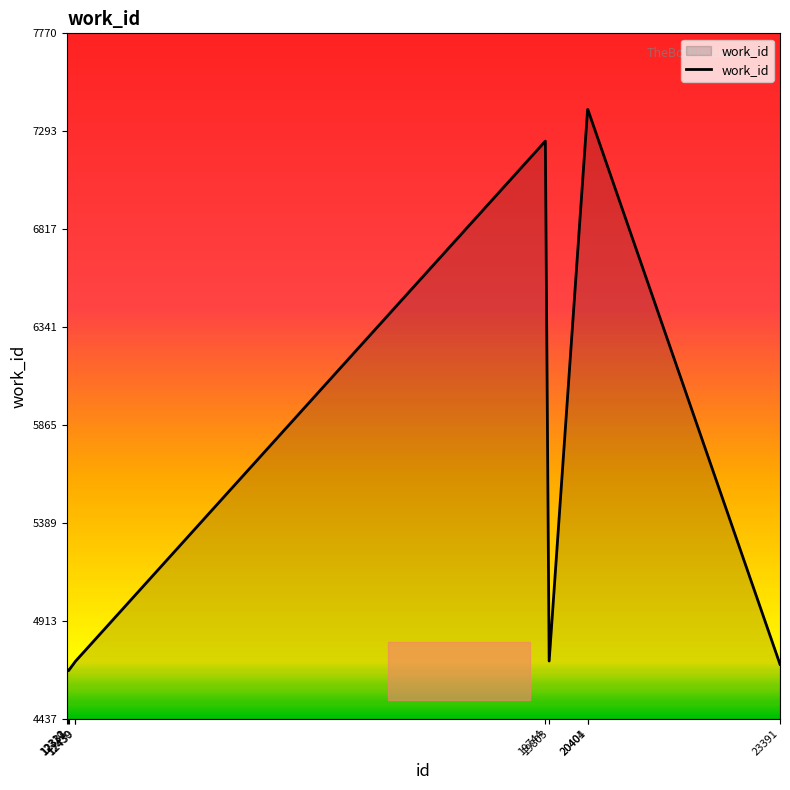

What is the change in value from 12331 to 19803?

+47